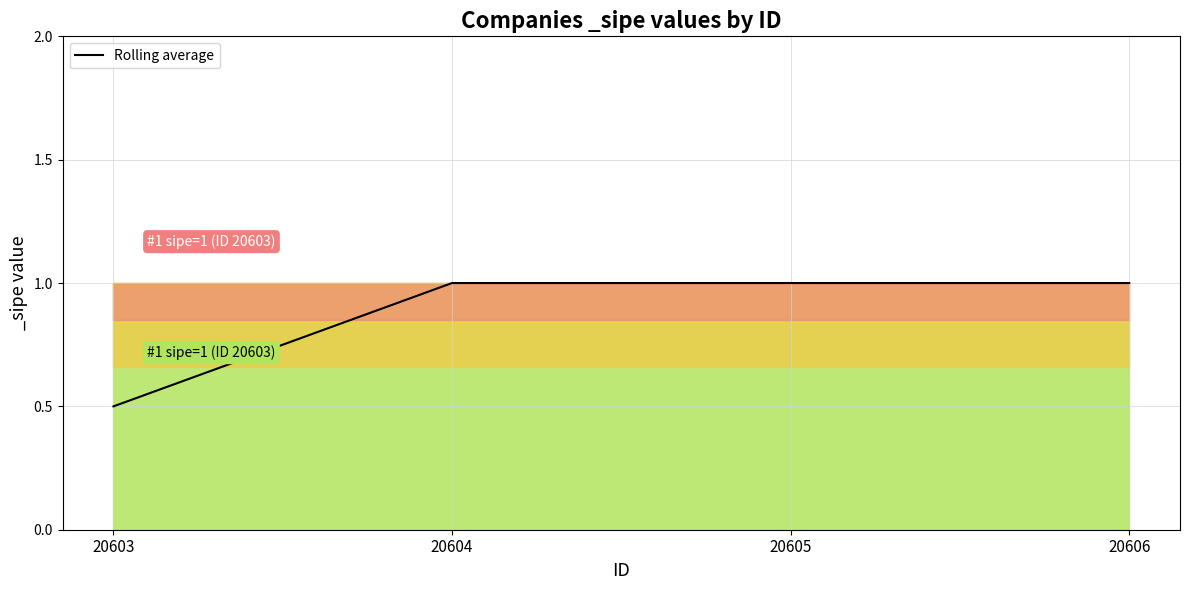

What is the ratio of the value at 20604 to the value at 20605?

1.0